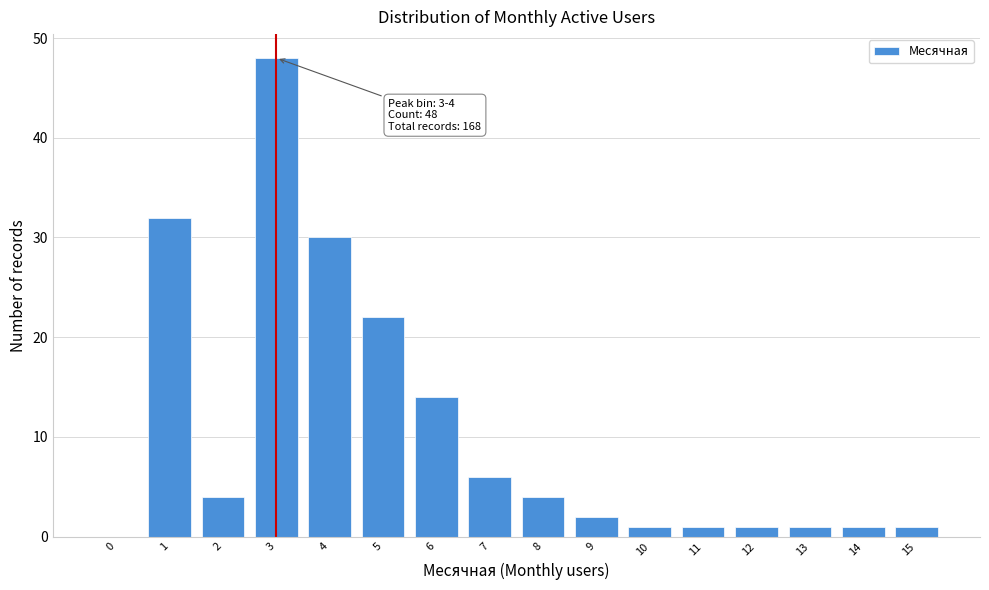

Reading left to right, transcribe all the data shown in this chart.

0=0	1=32	2=4	3=48	4=30	5=22	6=14	7=6	8=4	9=2	10=1	11=1	12=1	13=1	14=1	15=1